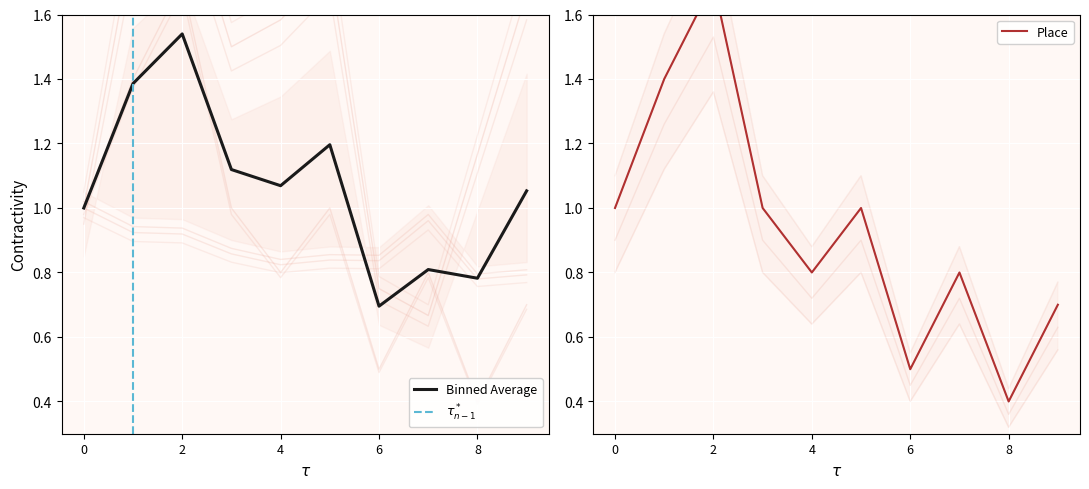

The value of Binned Average at 0 is 1.0. True or false?

True